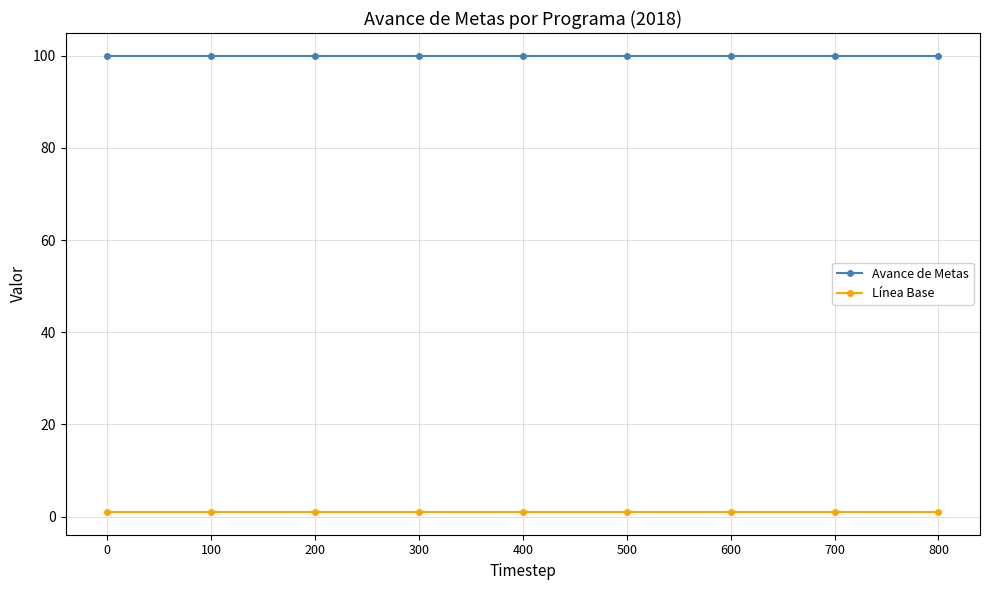

What is the value of the Línea Base point at the 4th from the left?

1